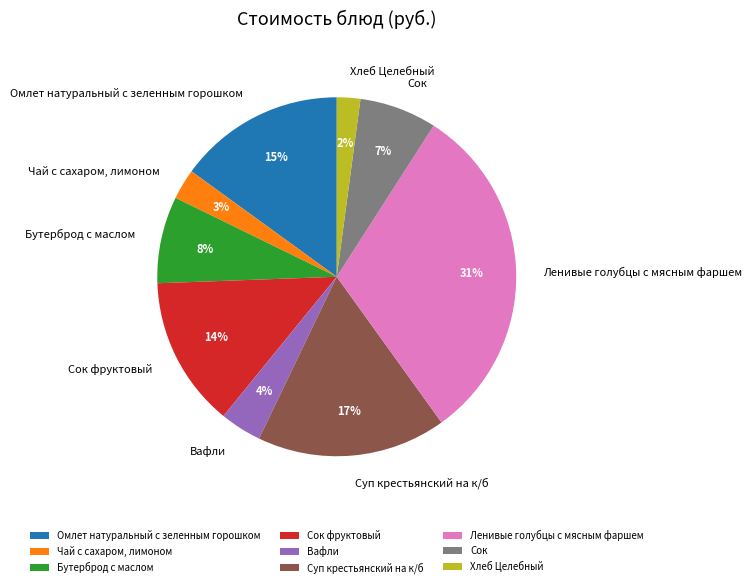

Is it true that Сок is 1% of the pie?

False